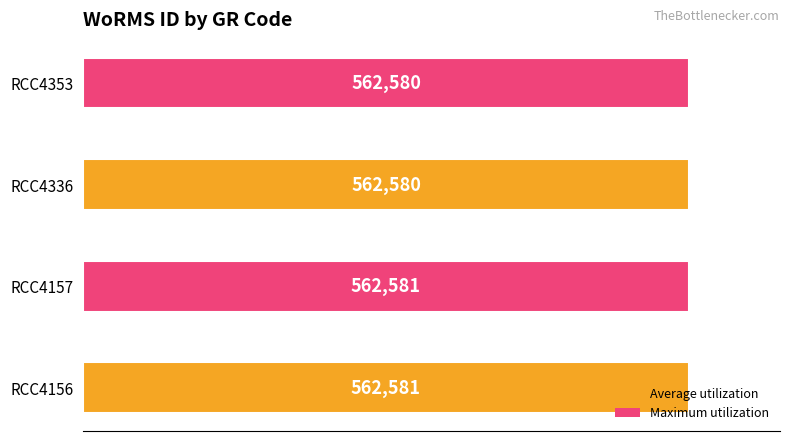

Approximately how many times larger is the value at RCC4156 compared to RCC4353?

1.0